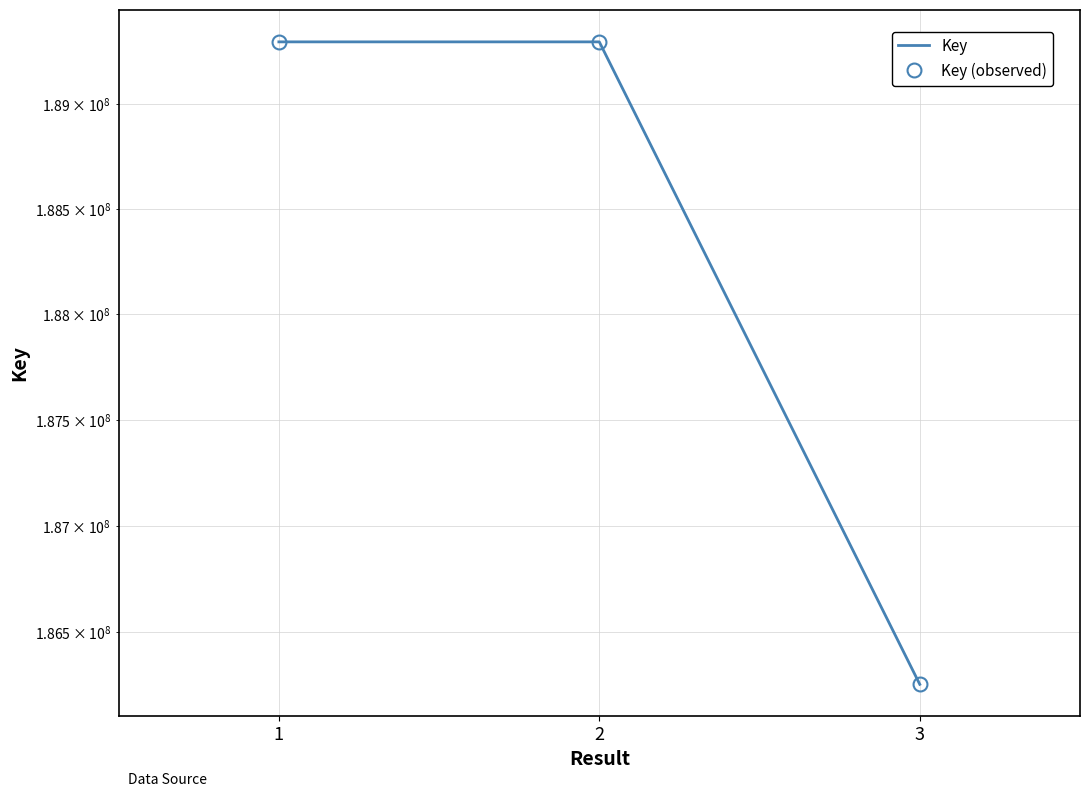

Rank the series at 1 from lowest to highest value.

Key, Key (observed)